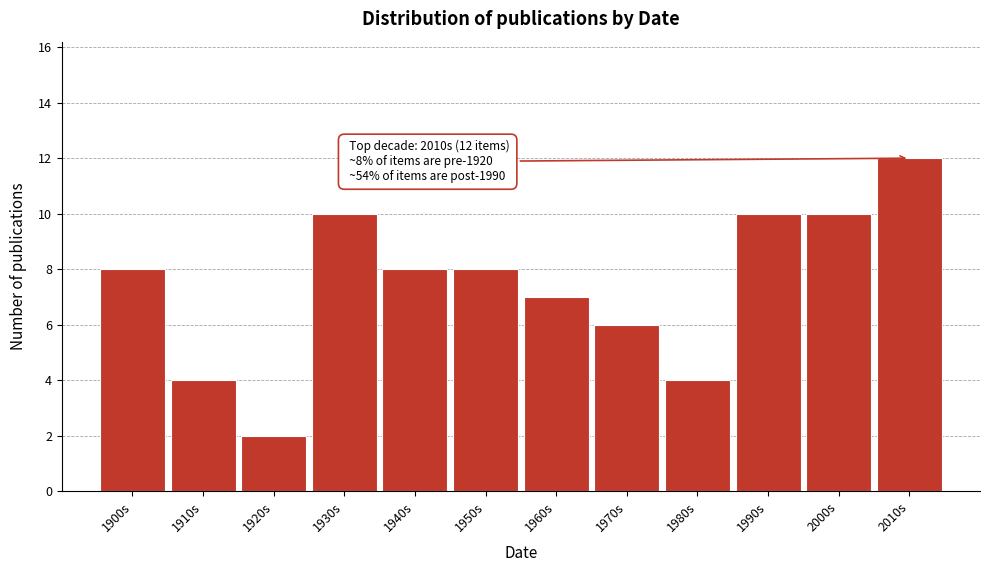

Reading left to right, what are all the values shown in this chart?

8	4	2	10	8	8	7	6	4	10	10	12